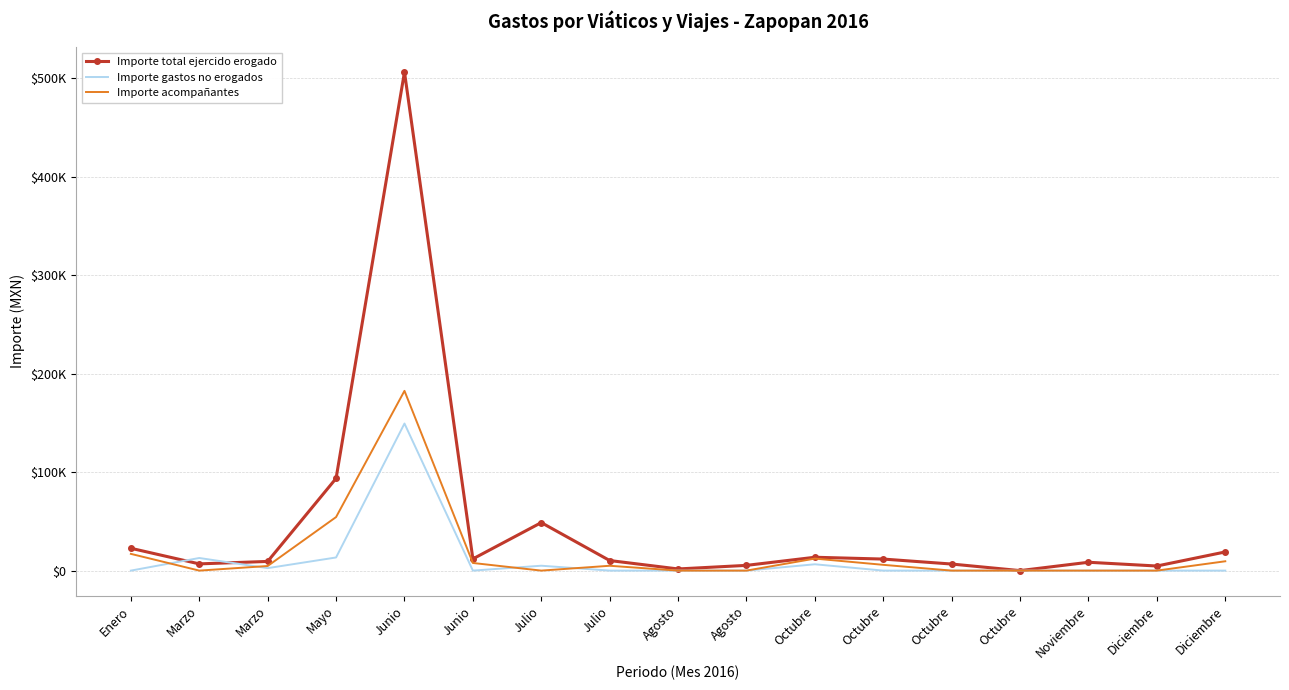

How many interior local peaks does the Importe total ejercido erogado series have?

4